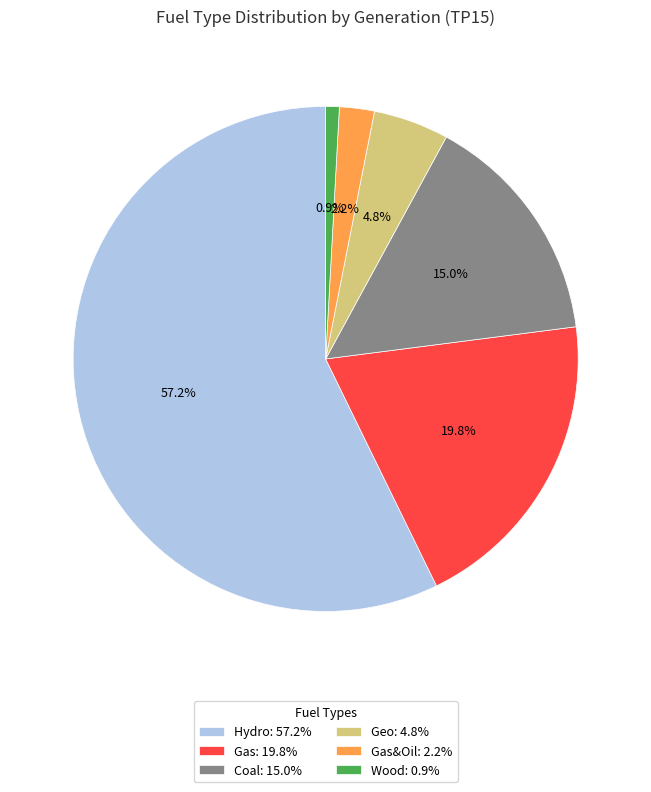

Does Coal: 15.0% represent more than half of the total?

No